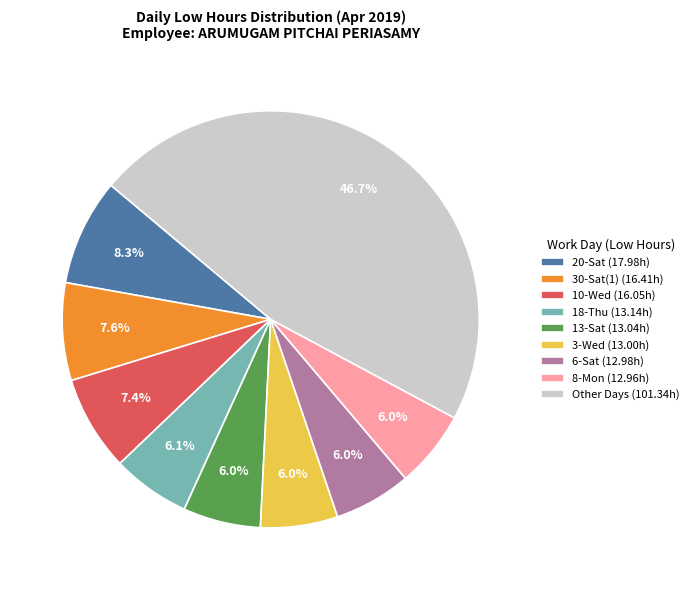

What percentage is NOT represented by 18-Thu (13.14h)?

93.9%